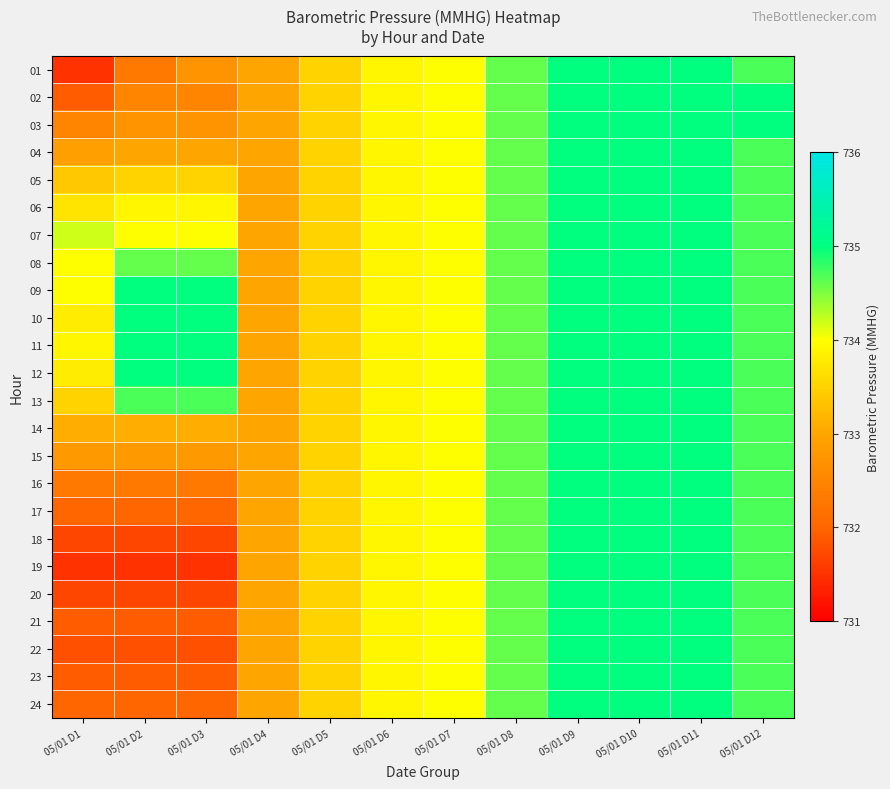

Reading left to right, extract all data points from this chart.

01: 05/01 D1=731.5	05/01 D2=732.3	05/01 D3=732.7	05/01 D4=733.0	05/01 D5=733.5	05/01 D6=733.9	05/01 D7=734.0	05/01 D8=734.6	05/01 D9=735.0	05/01 D10=735.0	05/01 D11=735.0	05/01 D12=734.7
02: 05/01 D1=731.9	05/01 D2=732.5	05/01 D3=732.5	05/01 D4=733.0	05/01 D5=733.5	05/01 D6=733.9	05/01 D7=734.0	05/01 D8=734.6	05/01 D9=735.0	05/01 D10=735.0	05/01 D11=735.0	05/01 D12=735.0
03: 05/01 D1=732.5	05/01 D2=732.7	05/01 D3=732.7	05/01 D4=733.0	05/01 D5=733.5	05/01 D6=733.9	05/01 D7=734.0	05/01 D8=734.6	05/01 D9=735.0	05/01 D10=735.0	05/01 D11=735.0	05/01 D12=735.0
04: 05/01 D1=732.9	05/01 D2=733.0	05/01 D3=733.0	05/01 D4=733.0	05/01 D5=733.5	05/01 D6=733.9	05/01 D7=734.0	05/01 D8=734.6	05/01 D9=735.0	05/01 D10=735.0	05/01 D11=735.0	05/01 D12=734.7
05: 05/01 D1=733.4	05/01 D2=733.5	05/01 D3=733.5	05/01 D4=733.0	05/01 D5=733.5	05/01 D6=733.9	05/01 D7=734.0	05/01 D8=734.6	05/01 D9=735.0	05/01 D10=735.0	05/01 D11=735.0	05/01 D12=734.7
06: 05/01 D1=733.7	05/01 D2=733.9	05/01 D3=733.9	05/01 D4=733.0	05/01 D5=733.5	05/01 D6=733.9	05/01 D7=734.0	05/01 D8=734.6	05/01 D9=735.0	05/01 D10=735.0	05/01 D11=735.0	05/01 D12=734.7
07: 05/01 D1=734.2	05/01 D2=734.0	05/01 D3=734.0	05/01 D4=733.0	05/01 D5=733.5	05/01 D6=733.9	05/01 D7=734.0	05/01 D8=734.6	05/01 D9=735.0	05/01 D10=735.0	05/01 D11=735.0	05/01 D12=734.7
08: 05/01 D1=734.0	05/01 D2=734.6	05/01 D3=734.6	05/01 D4=733.0	05/01 D5=733.5	05/01 D6=733.9	05/01 D7=734.0	05/01 D8=734.6	05/01 D9=735.0	05/01 D10=735.0	05/01 D11=735.0	05/01 D12=734.7
09: 05/01 D1=734.0	05/01 D2=735.0	05/01 D3=735.0	05/01 D4=733.0	05/01 D5=733.5	05/01 D6=733.9	05/01 D7=734.0	05/01 D8=734.6	05/01 D9=735.0	05/01 D10=735.0	05/01 D11=735.0	05/01 D12=734.7
10: 05/01 D1=733.8	05/01 D2=735.0	05/01 D3=735.0	05/01 D4=733.0	05/01 D5=733.5	05/01 D6=733.9	05/01 D7=734.0	05/01 D8=734.6	05/01 D9=735.0	05/01 D10=735.0	05/01 D11=735.0	05/01 D12=734.7
11: 05/01 D1=733.9	05/01 D2=735.0	05/01 D3=735.0	05/01 D4=733.0	05/01 D5=733.5	05/01 D6=733.9	05/01 D7=734.0	05/01 D8=734.6	05/01 D9=735.0	05/01 D10=735.0	05/01 D11=735.0	05/01 D12=734.7
12: 05/01 D1=733.8	05/01 D2=735.0	05/01 D3=735.0	05/01 D4=733.0	05/01 D5=733.5	05/01 D6=733.9	05/01 D7=734.0	05/01 D8=734.6	05/01 D9=735.0	05/01 D10=735.0	05/01 D11=735.0	05/01 D12=734.7
13: 05/01 D1=733.5	05/01 D2=734.7	05/01 D3=734.7	05/01 D4=733.0	05/01 D5=733.5	05/01 D6=733.9	05/01 D7=734.0	05/01 D8=734.6	05/01 D9=735.0	05/01 D10=735.0	05/01 D11=735.0	05/01 D12=734.7
14: 05/01 D1=733.1	05/01 D2=733.1	05/01 D3=733.1	05/01 D4=733.0	05/01 D5=733.5	05/01 D6=733.9	05/01 D7=734.0	05/01 D8=734.6	05/01 D9=735.0	05/01 D10=735.0	05/01 D11=735.0	05/01 D12=734.7
15: 05/01 D1=732.8	05/01 D2=732.8	05/01 D3=732.8	05/01 D4=733.0	05/01 D5=733.5	05/01 D6=733.9	05/01 D7=734.0	05/01 D8=734.6	05/01 D9=735.0	05/01 D10=735.0	05/01 D11=735.0	05/01 D12=734.7
16: 05/01 D1=732.3	05/01 D2=732.3	05/01 D3=732.3	05/01 D4=733.0	05/01 D5=733.5	05/01 D6=733.9	05/01 D7=734.0	05/01 D8=734.6	05/01 D9=735.0	05/01 D10=735.0	05/01 D11=735.0	05/01 D12=734.7
17: 05/01 D1=732.0	05/01 D2=732.0	05/01 D3=732.0	05/01 D4=733.0	05/01 D5=733.5	05/01 D6=733.9	05/01 D7=734.0	05/01 D8=734.6	05/01 D9=735.0	05/01 D10=735.0	05/01 D11=735.0	05/01 D12=734.7
18: 05/01 D1=731.7	05/01 D2=731.7	05/01 D3=731.7	05/01 D4=733.0	05/01 D5=733.5	05/01 D6=733.9	05/01 D7=734.0	05/01 D8=734.6	05/01 D9=735.0	05/01 D10=735.0	05/01 D11=735.0	05/01 D12=734.7
19: 05/01 D1=731.5	05/01 D2=731.5	05/01 D3=731.5	05/01 D4=733.0	05/01 D5=733.5	05/01 D6=733.9	05/01 D7=734.0	05/01 D8=734.6	05/01 D9=735.0	05/01 D10=735.0	05/01 D11=735.0	05/01 D12=734.7
20: 05/01 D1=731.7	05/01 D2=731.7	05/01 D3=731.7	05/01 D4=733.0	05/01 D5=733.5	05/01 D6=733.9	05/01 D7=734.0	05/01 D8=734.6	05/01 D9=735.0	05/01 D10=735.0	05/01 D11=735.0	05/01 D12=734.7
21: 05/01 D1=731.9	05/01 D2=731.9	05/01 D3=731.9	05/01 D4=733.0	05/01 D5=733.5	05/01 D6=733.9	05/01 D7=734.0	05/01 D8=734.6	05/01 D9=735.0	05/01 D10=735.0	05/01 D11=735.0	05/01 D12=734.7
22: 05/01 D1=731.8	05/01 D2=731.8	05/01 D3=731.8	05/01 D4=733.0	05/01 D5=733.5	05/01 D6=733.9	05/01 D7=734.0	05/01 D8=734.6	05/01 D9=735.0	05/01 D10=735.0	05/01 D11=735.0	05/01 D12=734.7
23: 05/01 D1=731.9	05/01 D2=731.9	05/01 D3=731.9	05/01 D4=733.0	05/01 D5=733.5	05/01 D6=733.9	05/01 D7=734.0	05/01 D8=734.6	05/01 D9=735.0	05/01 D10=735.0	05/01 D11=735.0	05/01 D12=734.7
24: 05/01 D1=732.0	05/01 D2=732.0	05/01 D3=732.0	05/01 D4=733.0	05/01 D5=733.5	05/01 D6=733.9	05/01 D7=734.0	05/01 D8=734.6	05/01 D9=735.0	05/01 D10=735.0	05/01 D11=735.0	05/01 D12=734.7